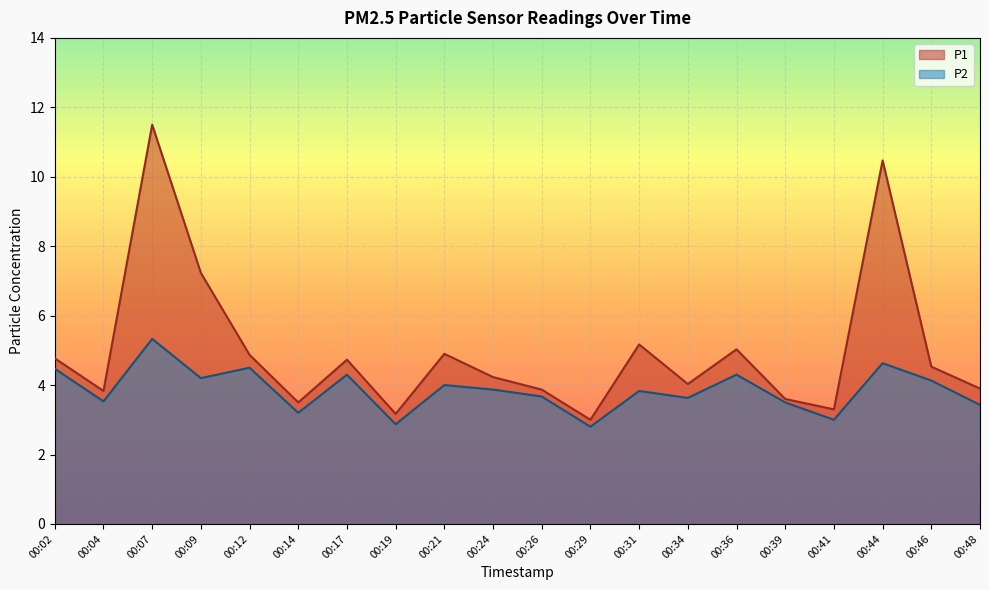

Does the chart display data point markers on the line(s)?

No